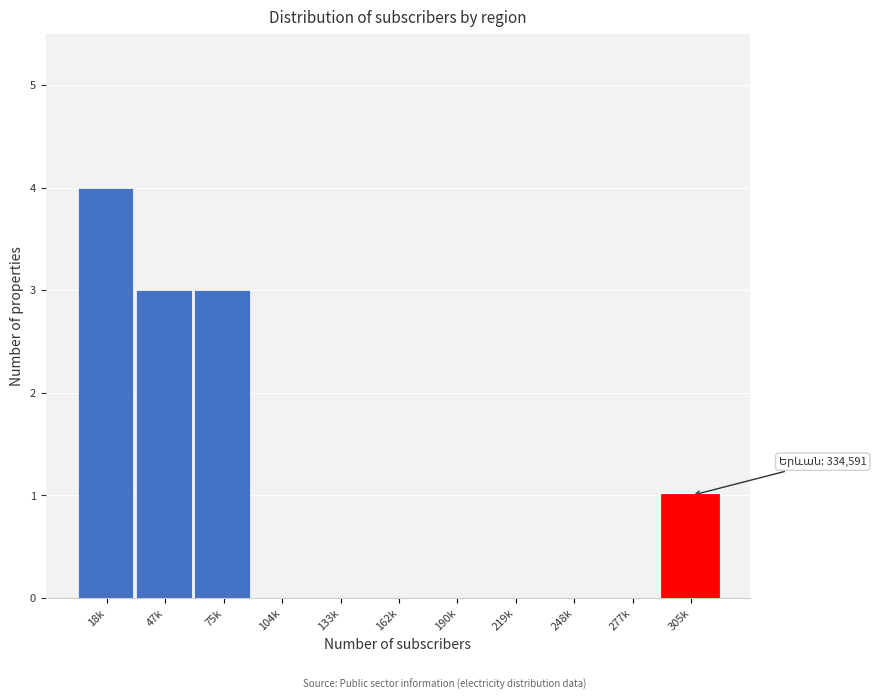

Reading right to left, transcribe all the data shown in this chart.

305k=1	277k=0	248k=0	219k=0	190k=0	162k=0	133k=0	104k=0	75k=3	47k=3	18k=4